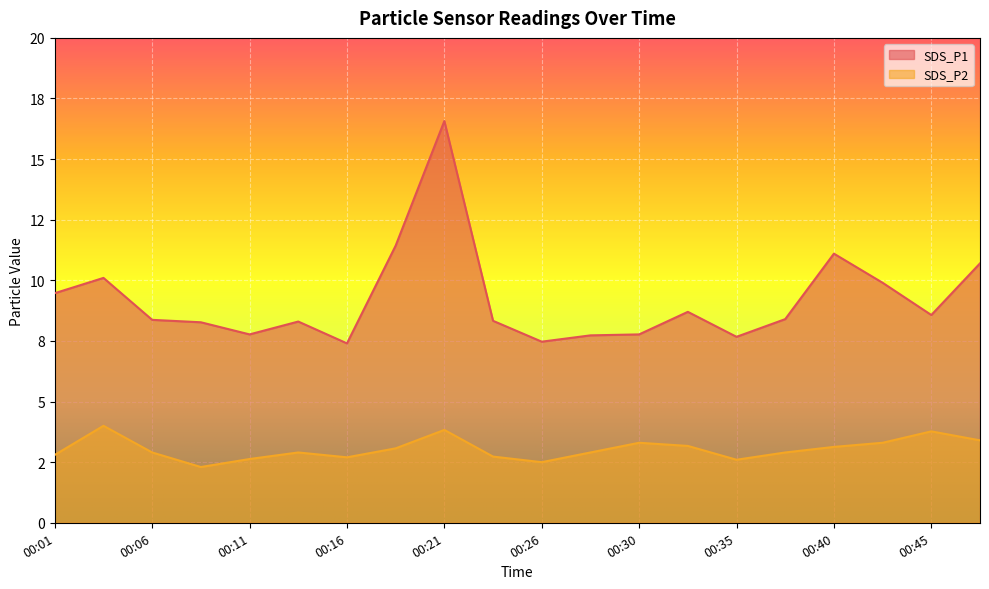

True or false: SDS_P2 and SDS_P1 intersect in this chart.

False